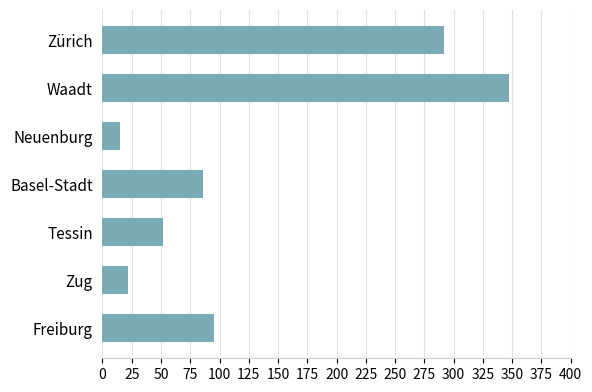

What is the greatest value displayed?

347